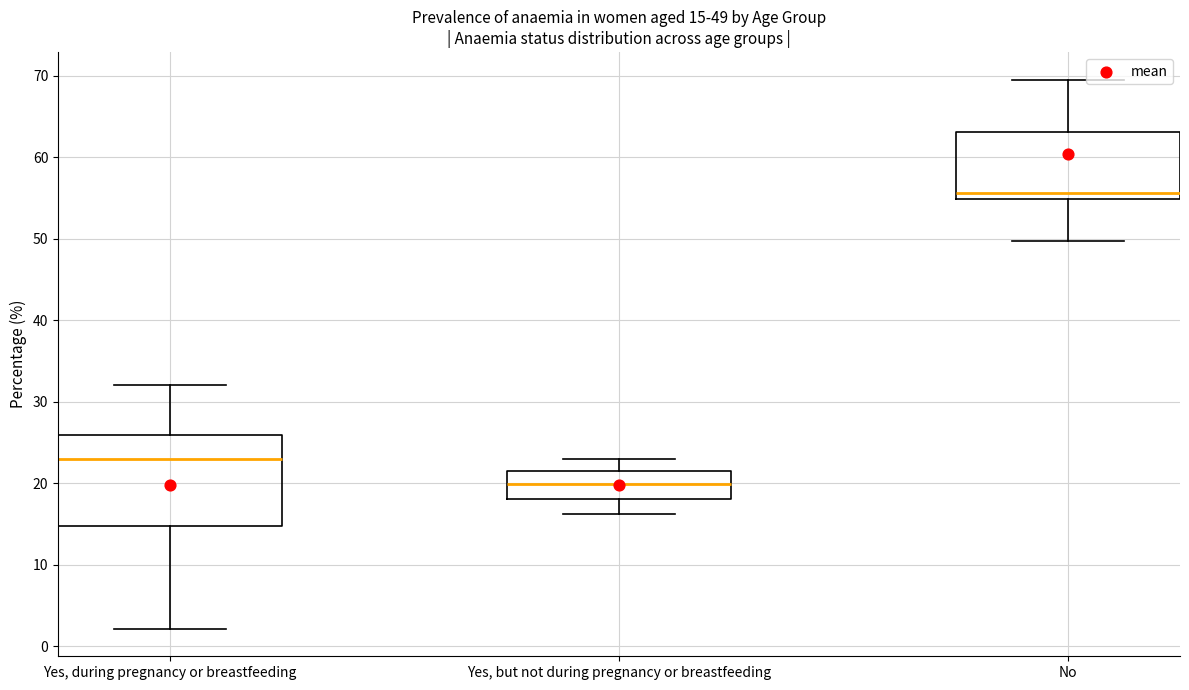

Comparing the boxes themselves (not the whiskers), which one is the tallest?

Yes, during pregnancy or breastfeeding